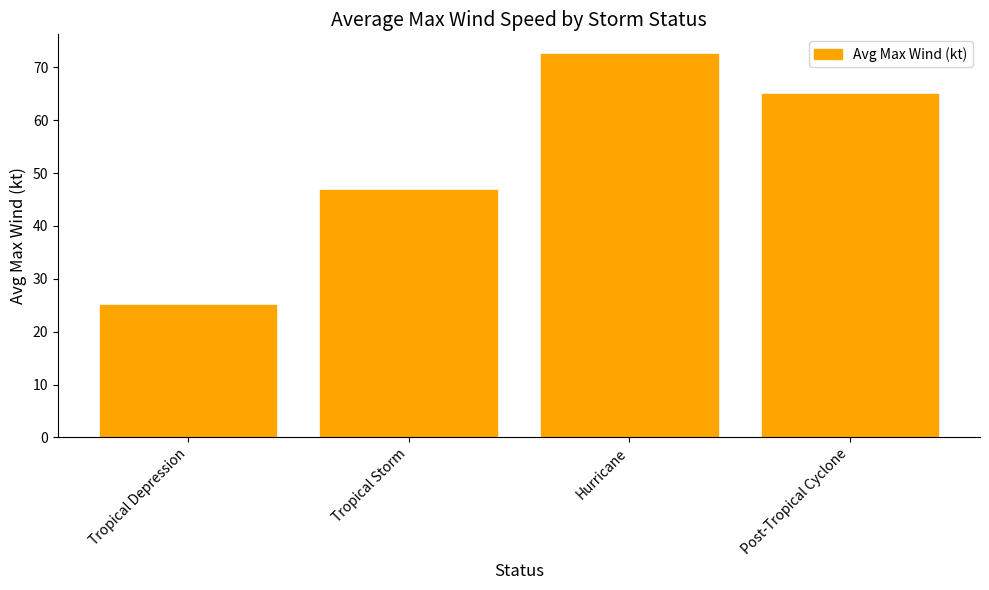

The value at Tropical Depression is 12.7. True or false?

False